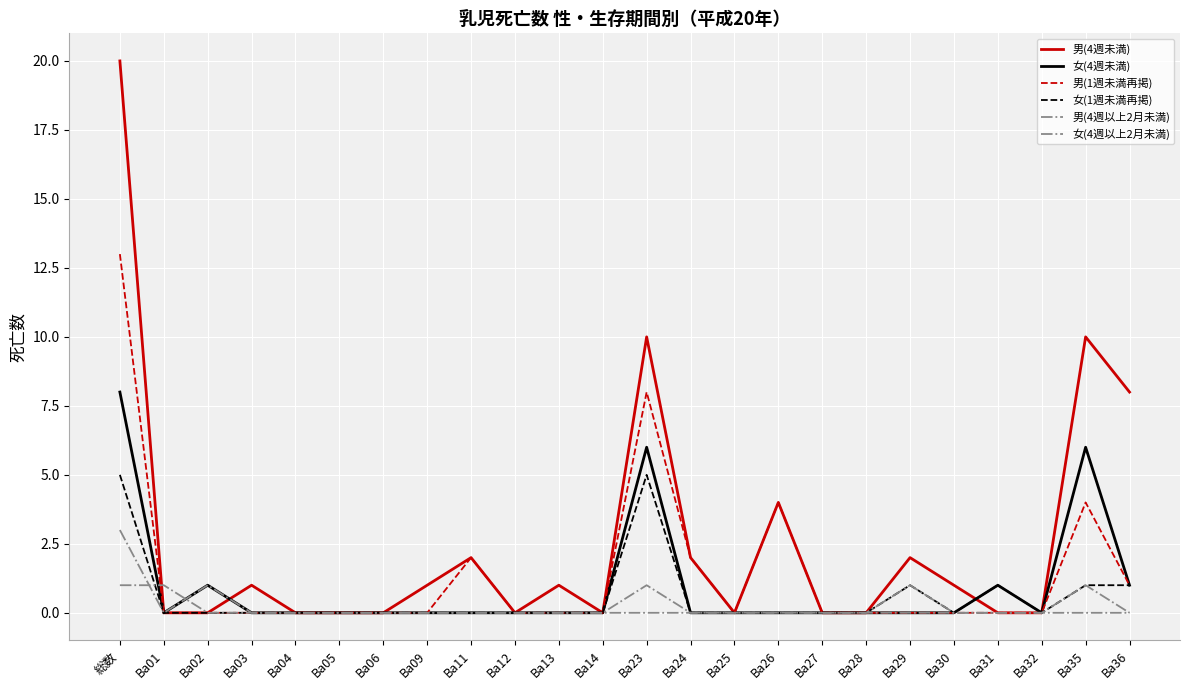

Is the value of 男(4週未満) at Ba27 greater than the value of 女(1週未満再掲) at Ba04?

No